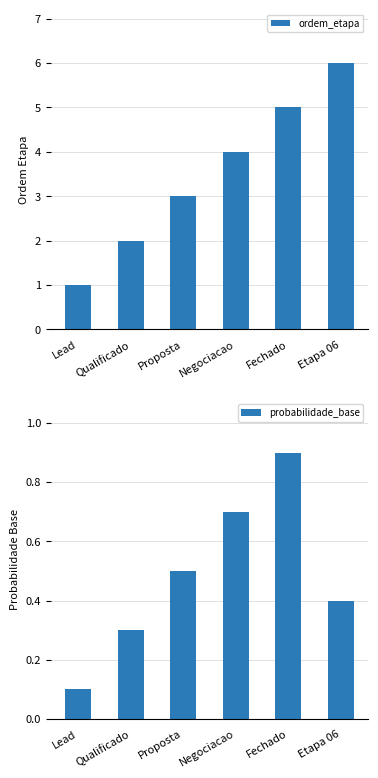

Count the probabilidade_base values in the range 0 to 1.

6